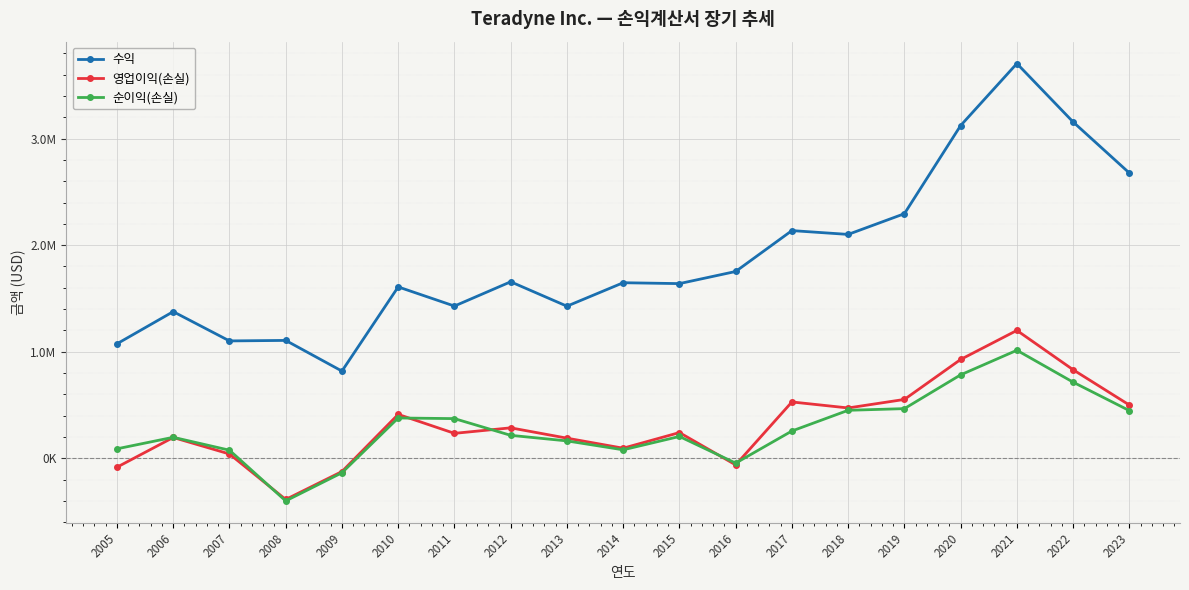

What is the average value of the 영업이익(손실) series?

319830